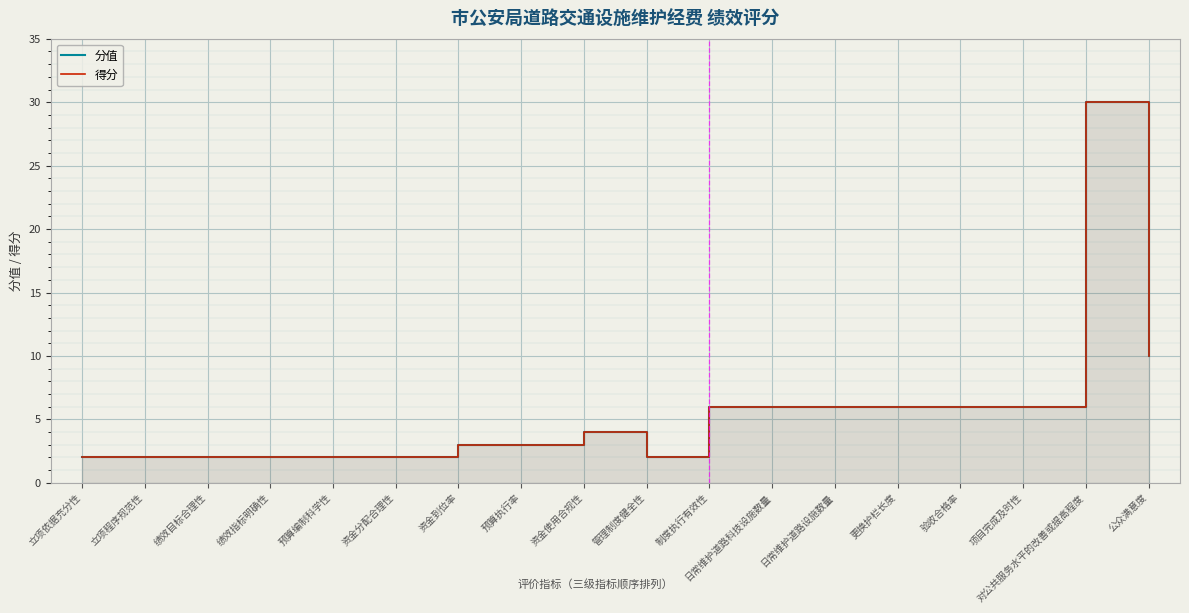

What is the average value of the 分值 series?

6